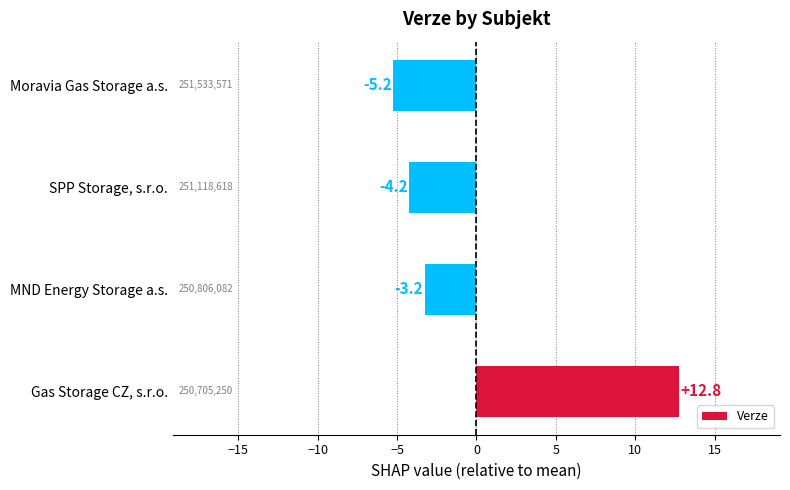

What is the difference between the maximum and minimum values?

18.0